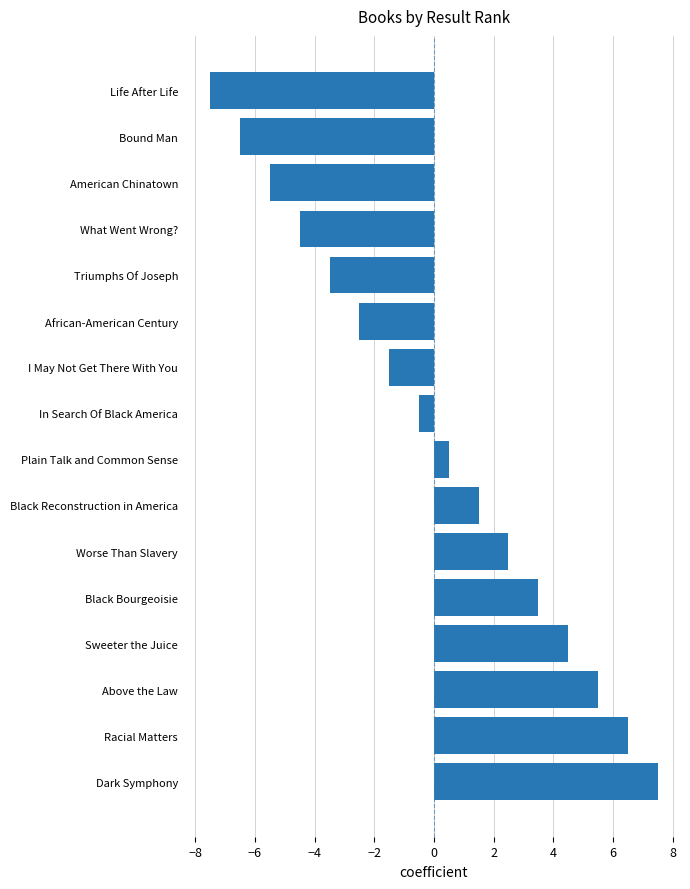

Which label corresponds to the smallest value in the chart?

Life After Life